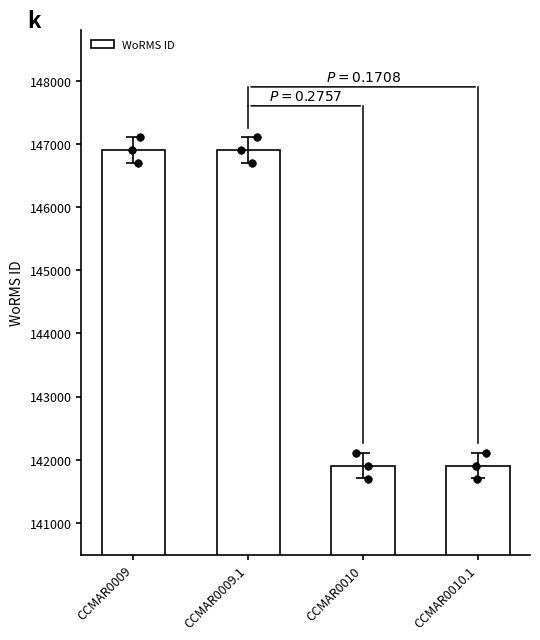

Approximately how many times larger is the value at CCMAR0010.1 compared to CCMAR0010?

1.0